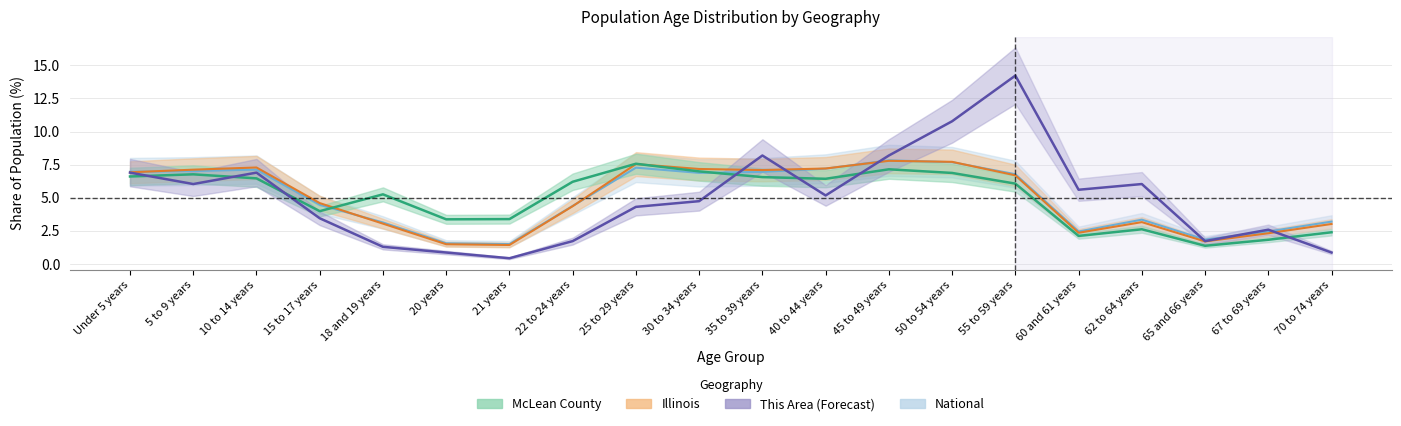

Reading right to left, list all the values displayed in this chart.

This Area: 0.9	2.6	1.7	6.0	5.6	14.2	10.8	8.2	5.2	8.2	4.7	4.3	1.7	0.4	0.9	1.3	3.4	6.9	6.0	6.9
McLean County: 2.4	1.8	1.4	2.6	2.1	6.1	6.9	7.1	6.4	6.6	7.0	7.6	6.2	3.4	3.4	5.3	4.0	6.5	6.8	6.6
Illinois: 3.0	2.3	1.7	3.2	2.4	6.7	7.7	7.8	7.2	7.1	7.2	7.5	4.4	1.4	1.5	3.0	4.6	7.3	7.1	6.9
National: 3.2	2.5	1.8	3.3	2.5	6.8	7.7	7.8	7.2	7.0	6.9	7.3	4.4	1.5	1.6	3.1	4.5	7.1	7.0	7.0